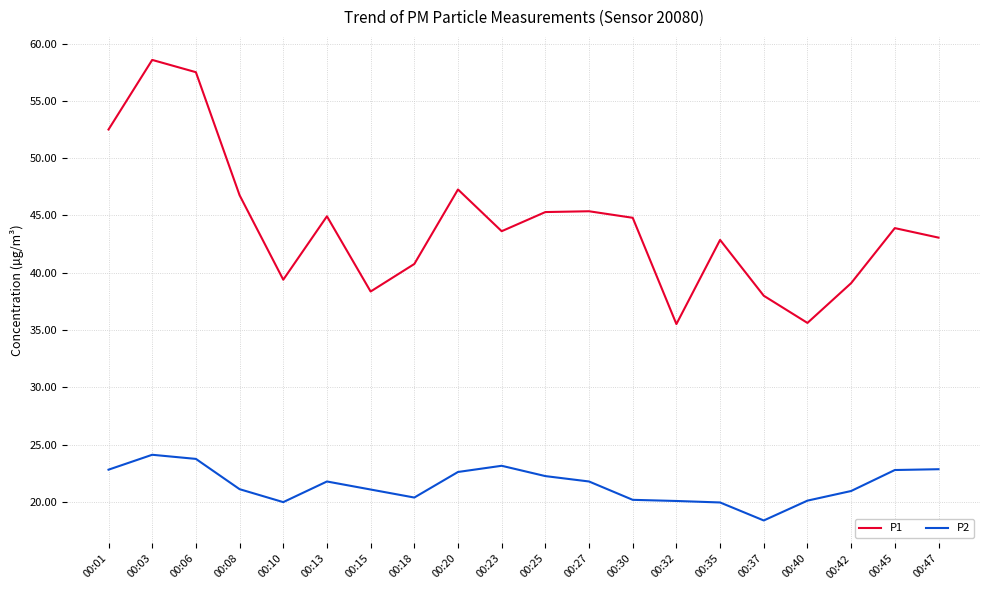

At which category does P1 reach its first local valley?

00:10